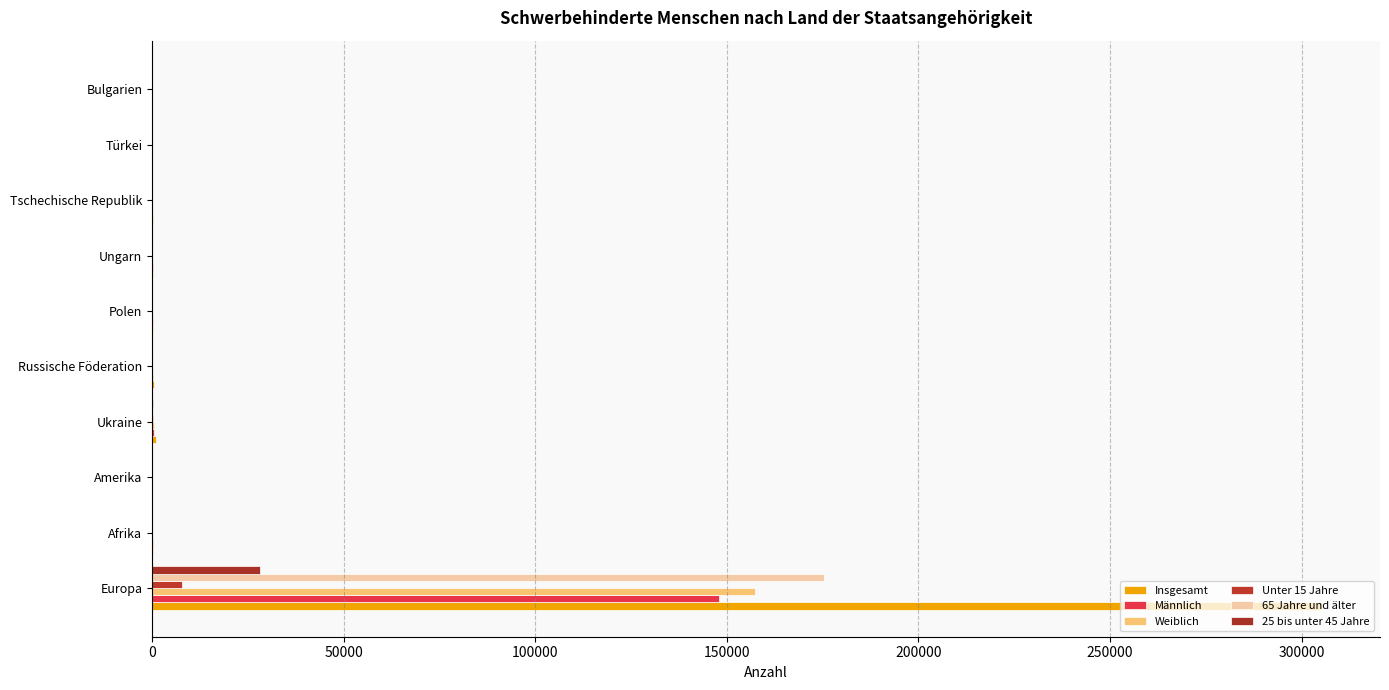

Which series has the widest spread of values?

Insgesamt